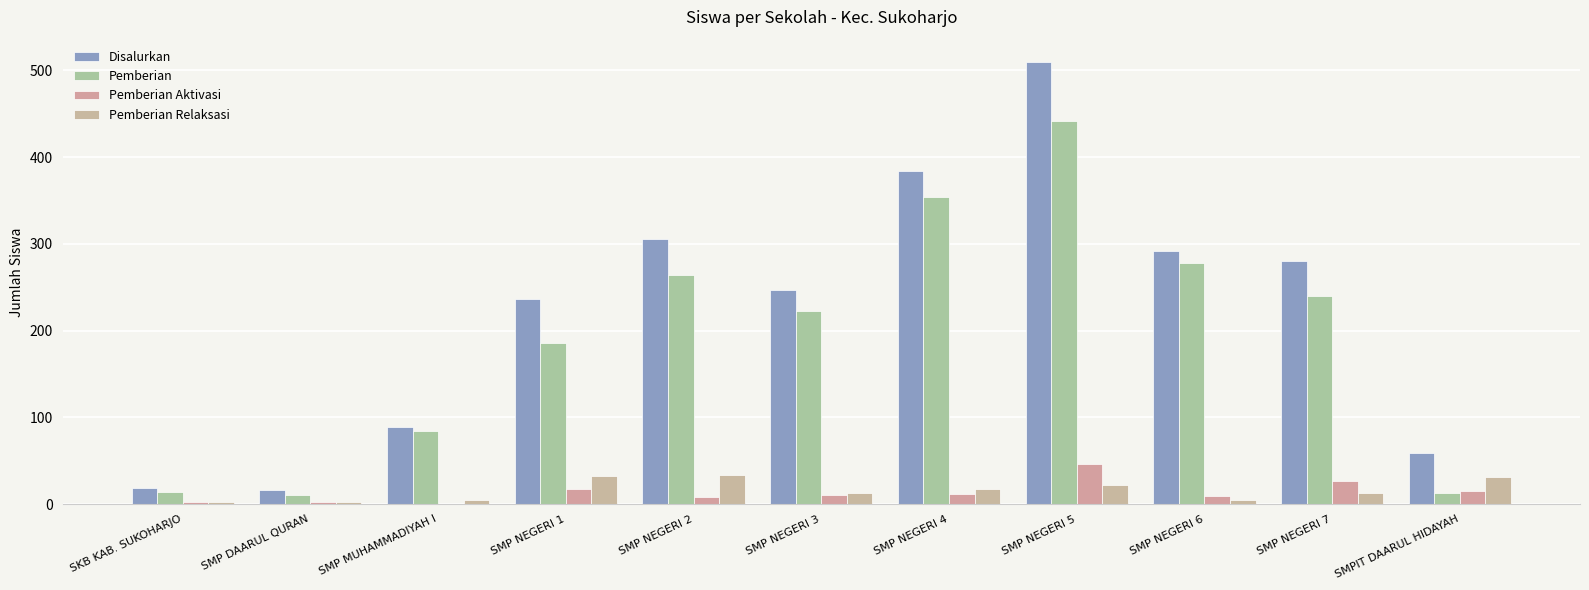

Is the value of Pemberian Aktivasi at SMP NEGERI 3 greater than the value of Pemberian Relaksasi at SMP NEGERI 7?

No